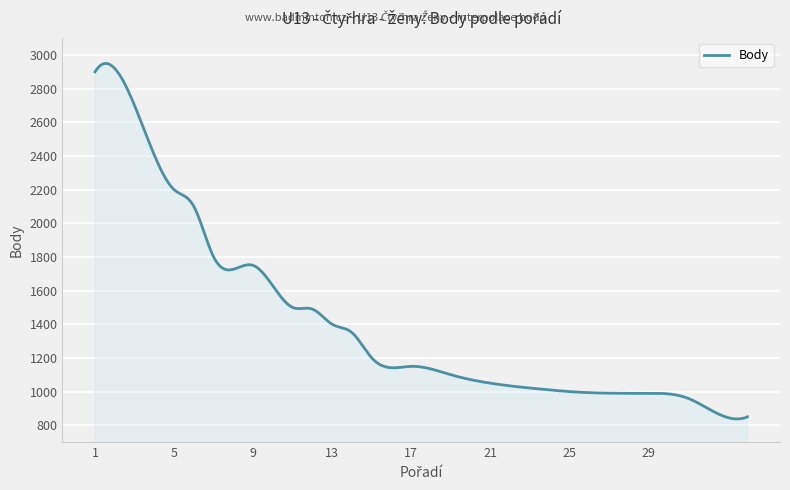

What is the sum of all values?

422510.6